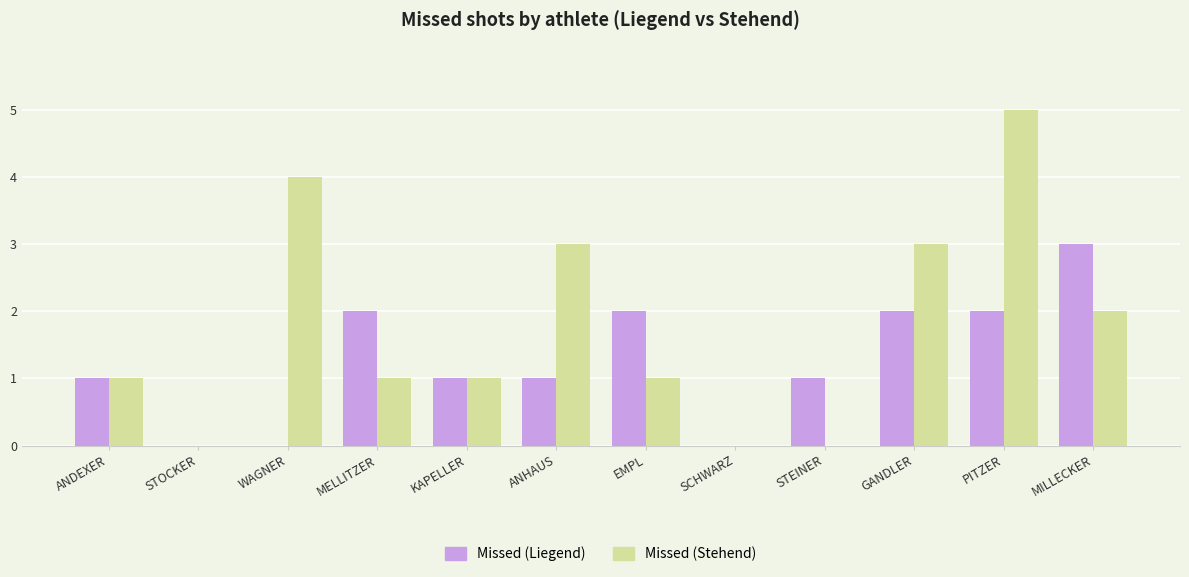

Where is Missed (Stehend) nearest to the value 2?

MILLECKER